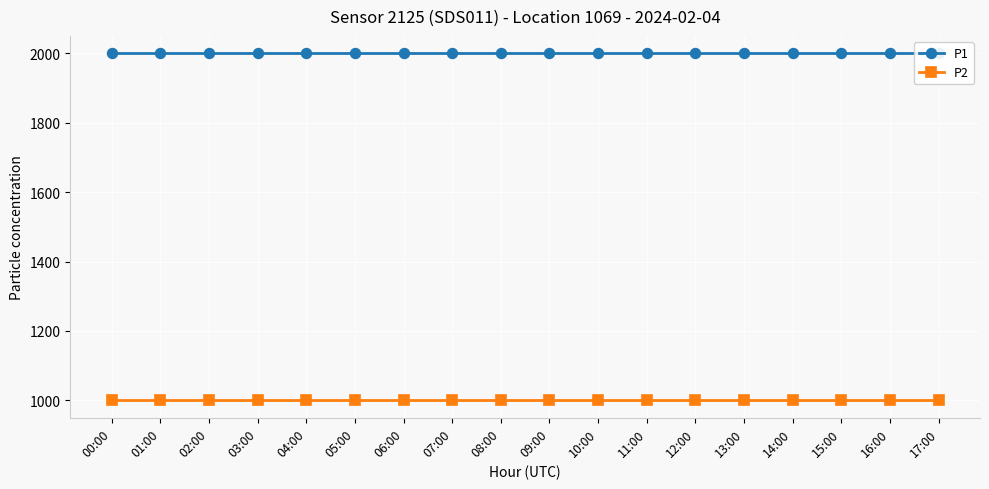

At which label is P1 closest to 1999?

00:00